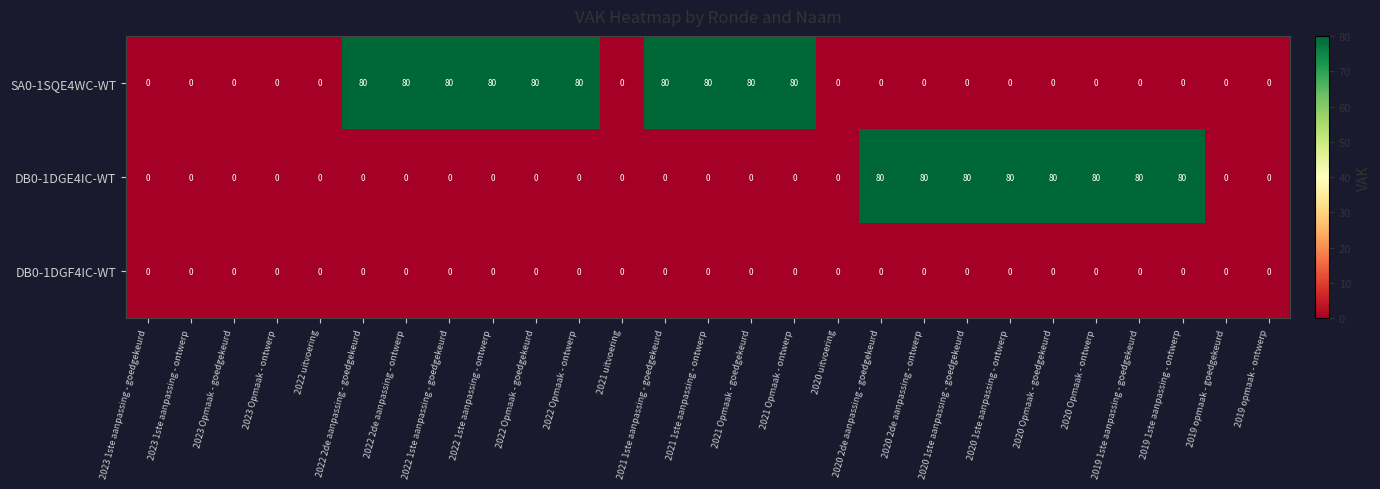

What is the difference between the maximum and minimum values in the SA0-1SQE4WC-WT series?

80